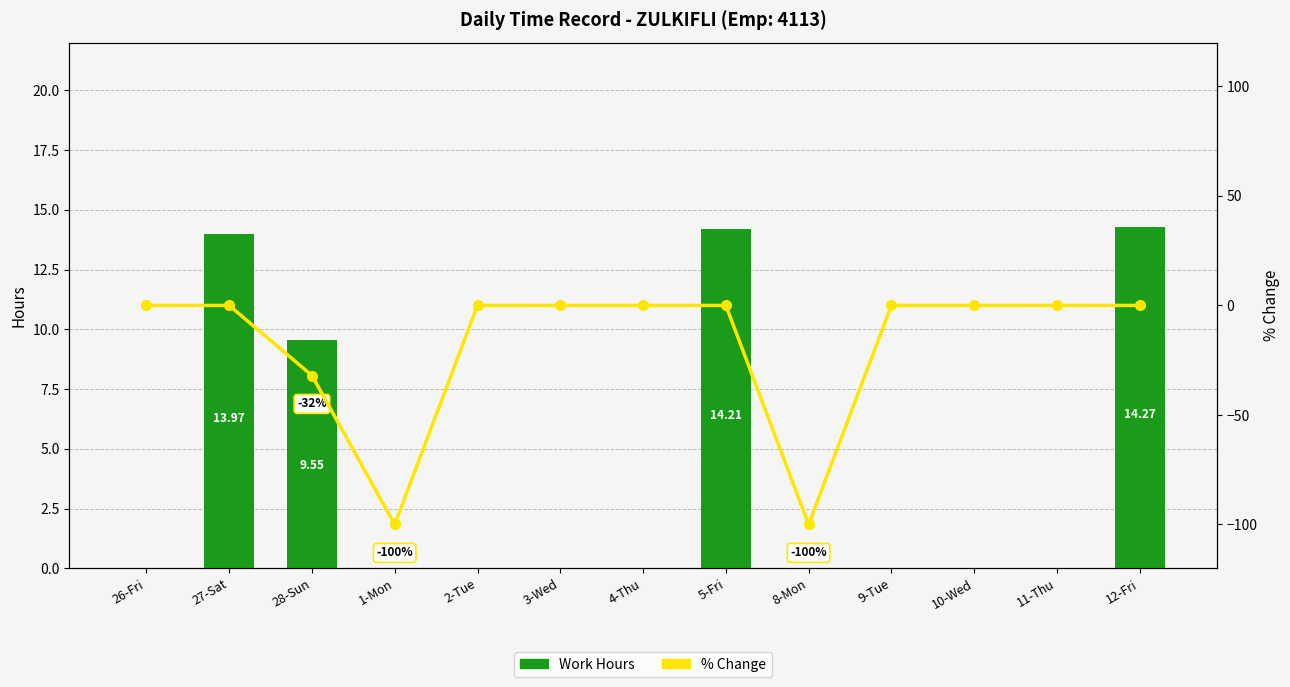

How many negative values does the % Change series have?

3